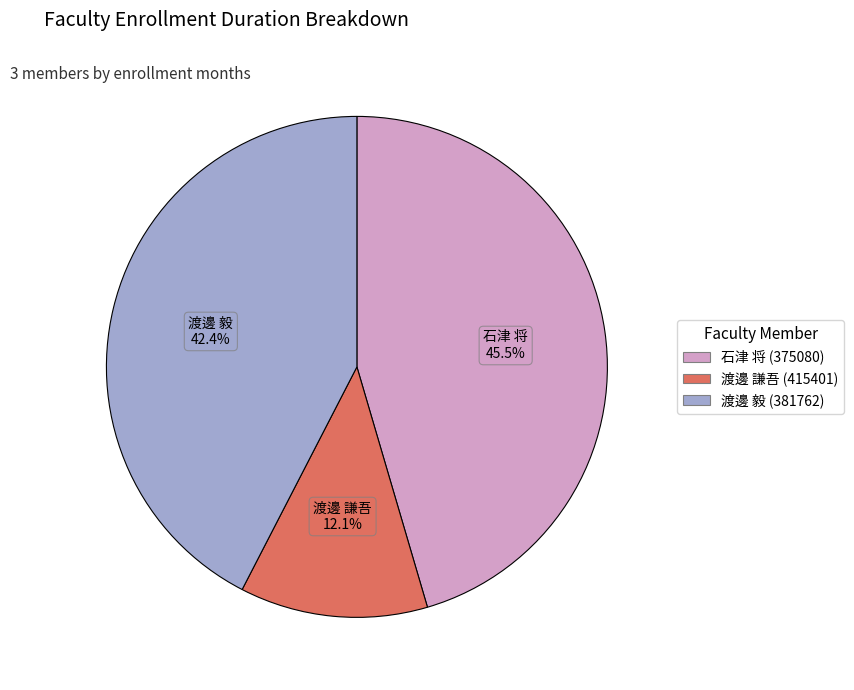

Rank the categories by value from highest to lowest.

石津 将 (375080), 渡邊 毅 (381762), 渡邊 謙吾 (415401)